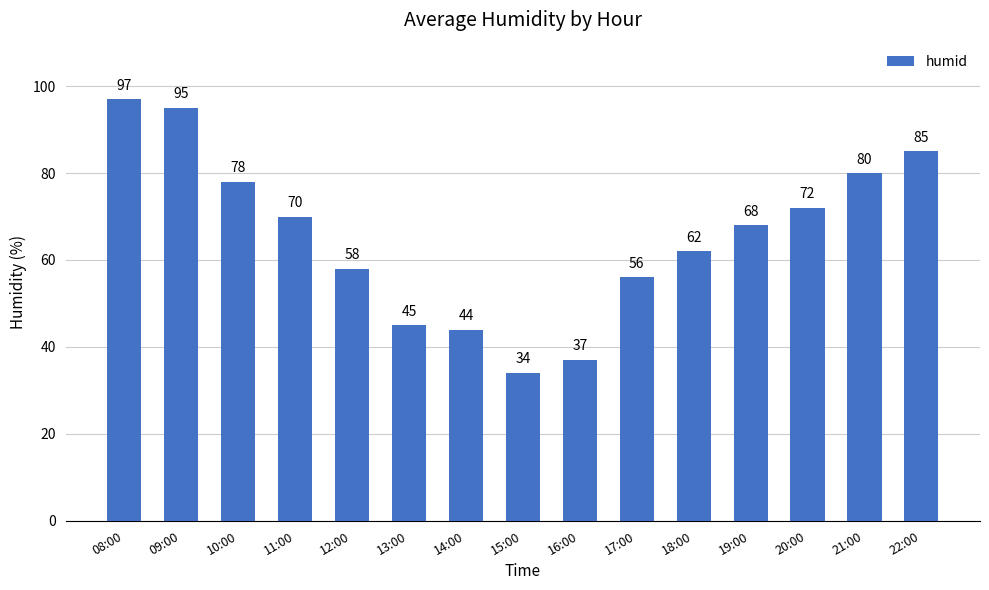

Does the chart contain any negative values?

No